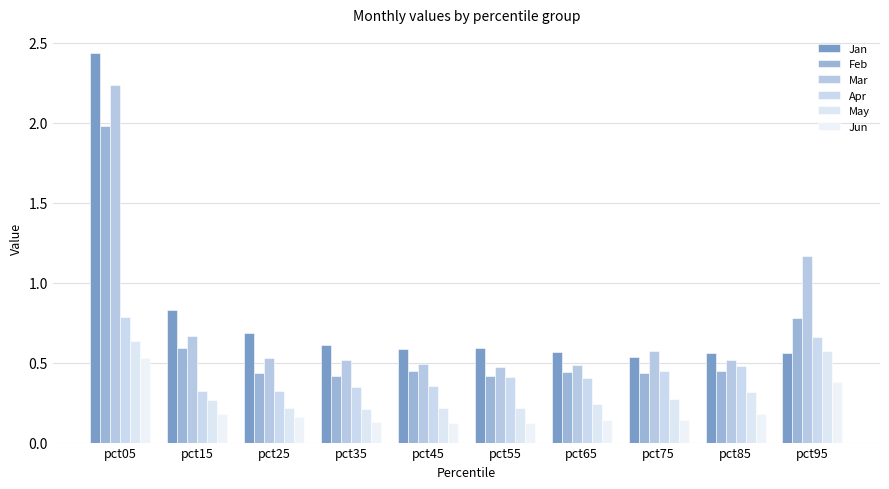

List the series in order of their peak value, lowest first.

Jun, May, Apr, Feb, Mar, Jan